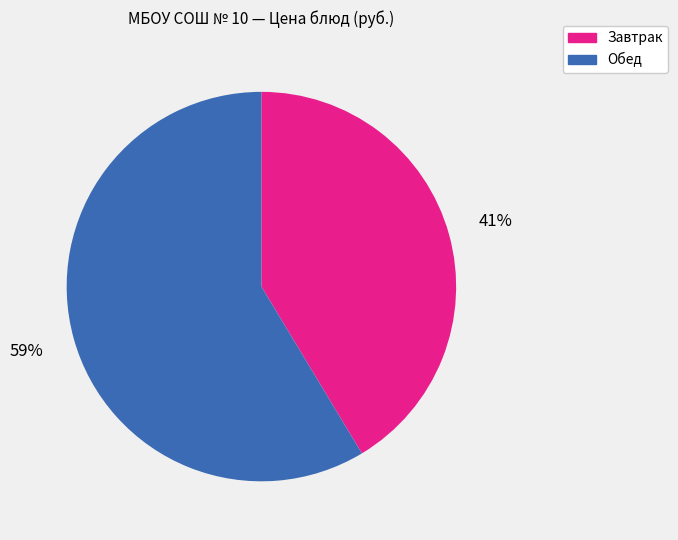

Is there a majority slice in this chart?

Yes